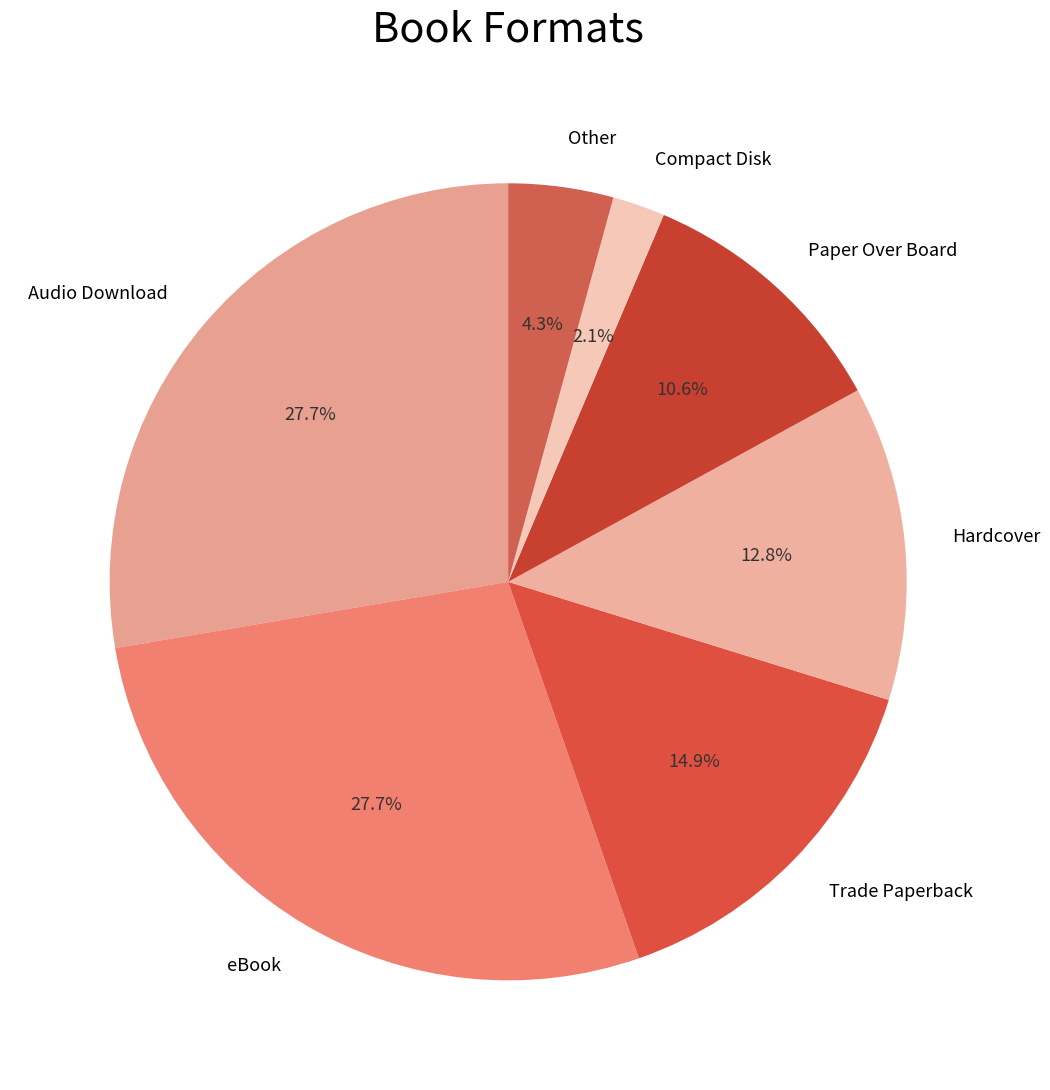

What percentage do eBook and Compact Disk together represent?

29.8%